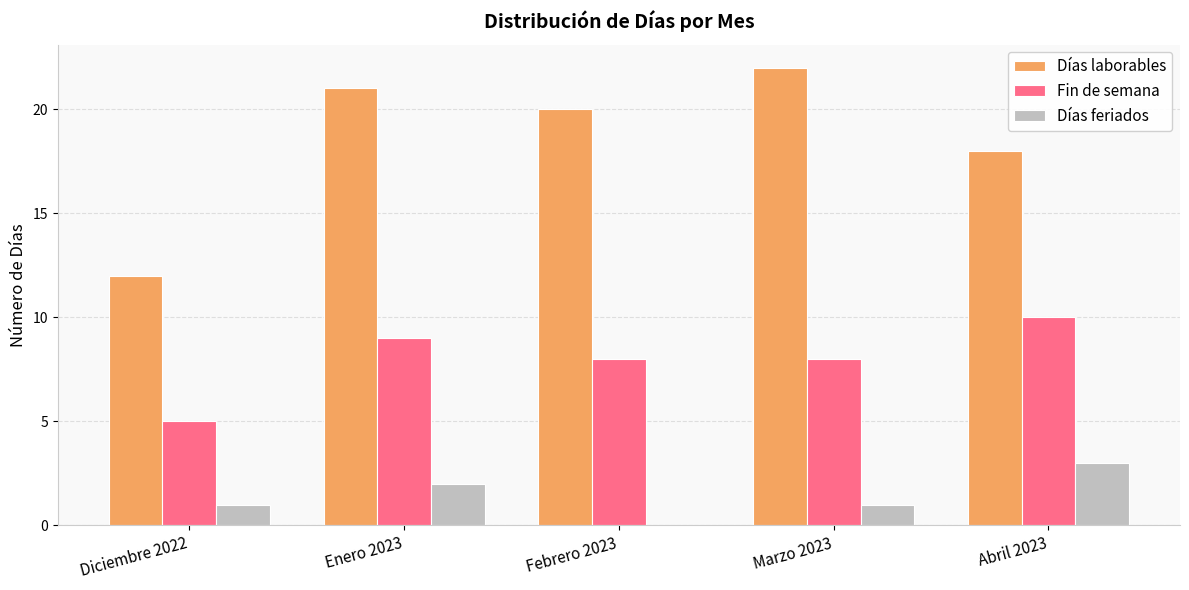

What is the approximate value of Fin de semana at Febrero 2023?

8